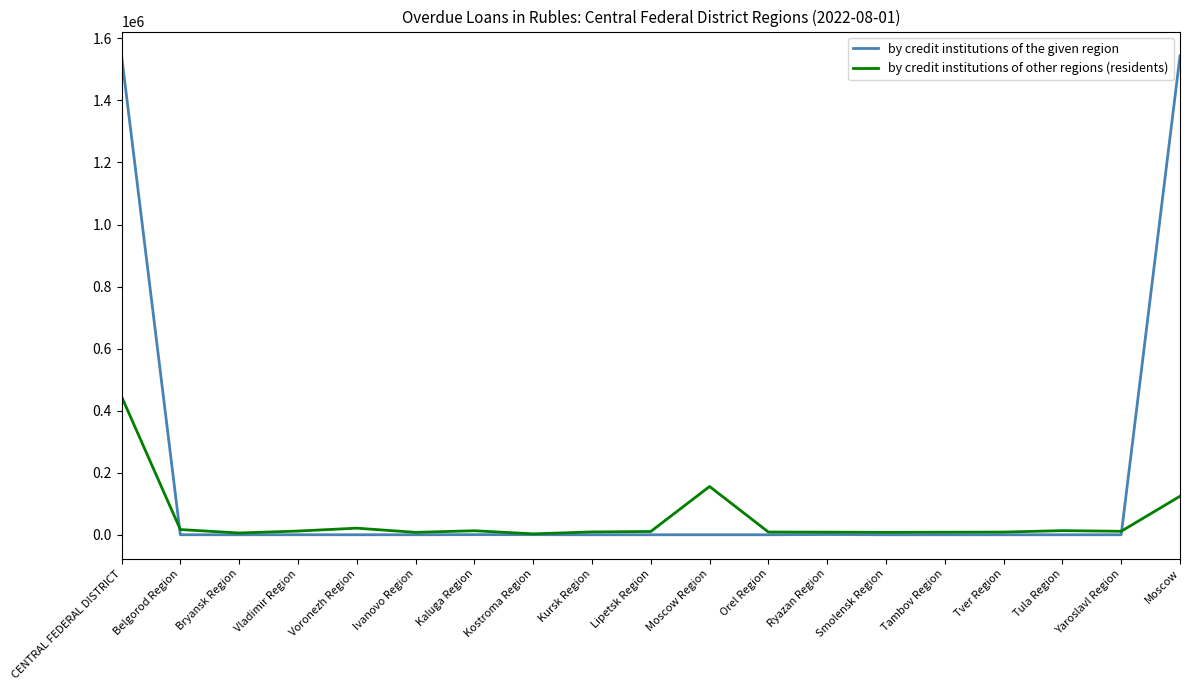

Where is by credit institutions of other regions (residents) nearest to the value 224263?

Moscow Region